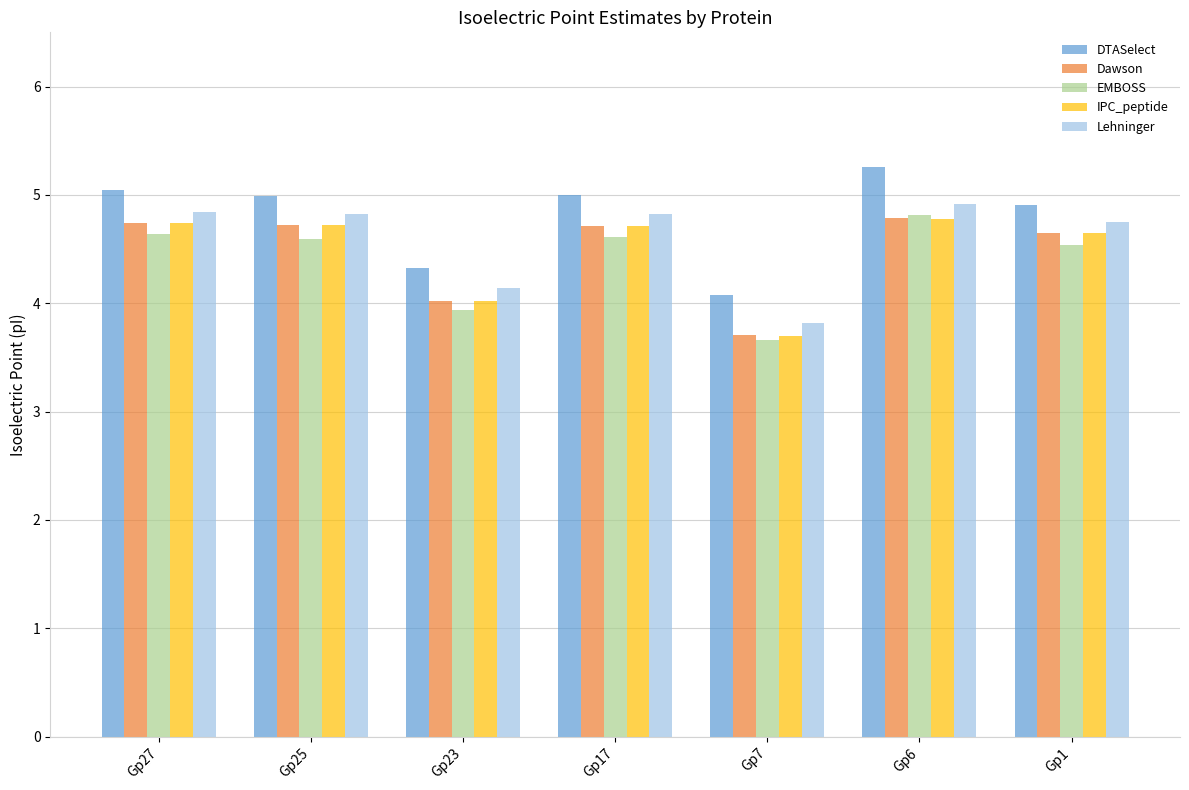

How many bars are there in each group?

5